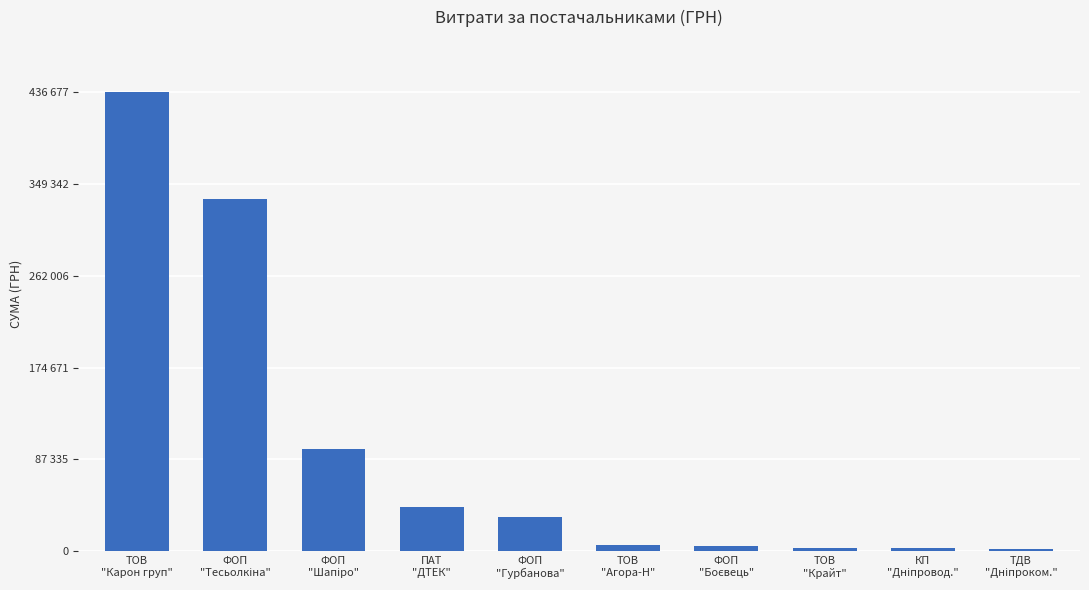

Are the bars horizontal?

No